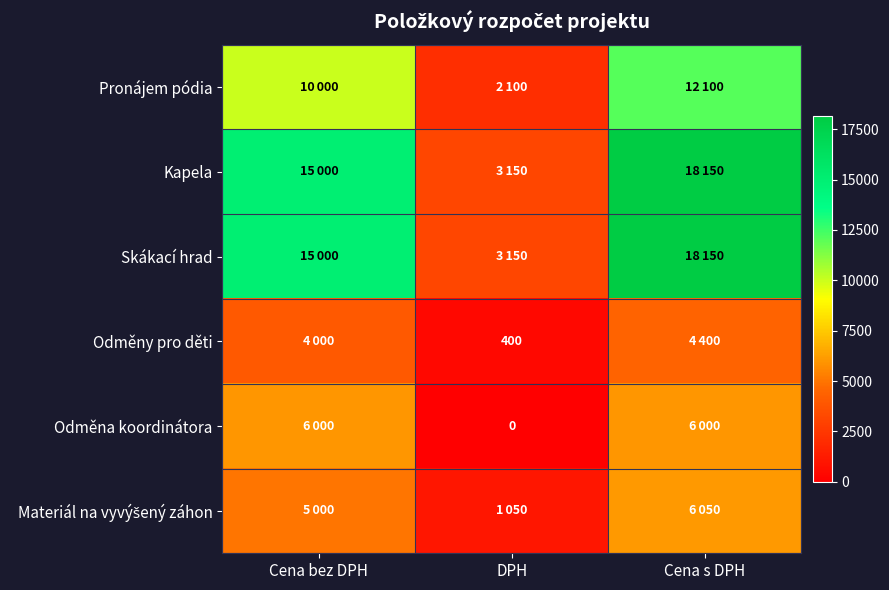

At how many categories does at least one series exceed 1349?

3